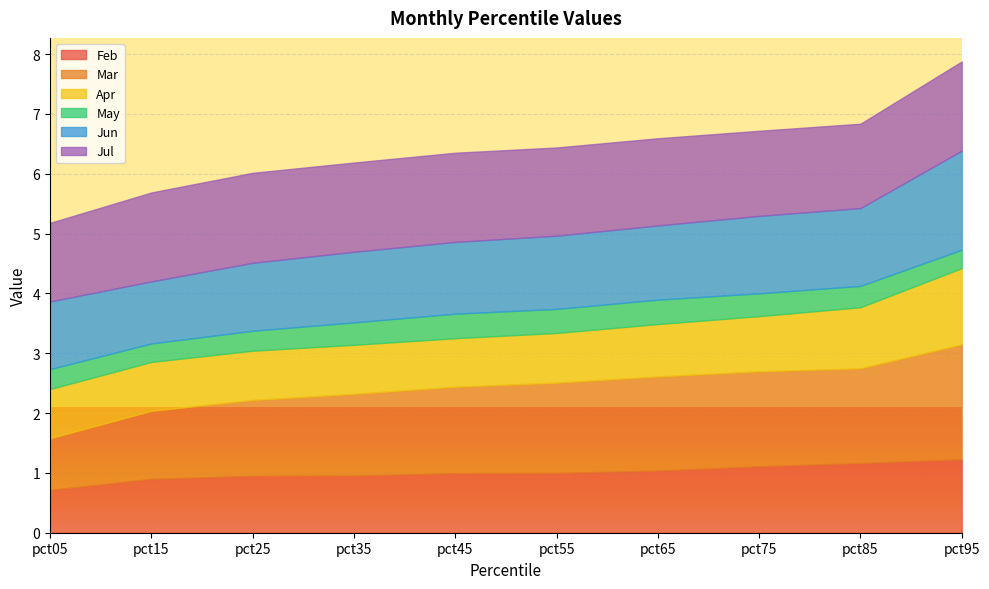

What is the maximum value shown in the chart?

1.9